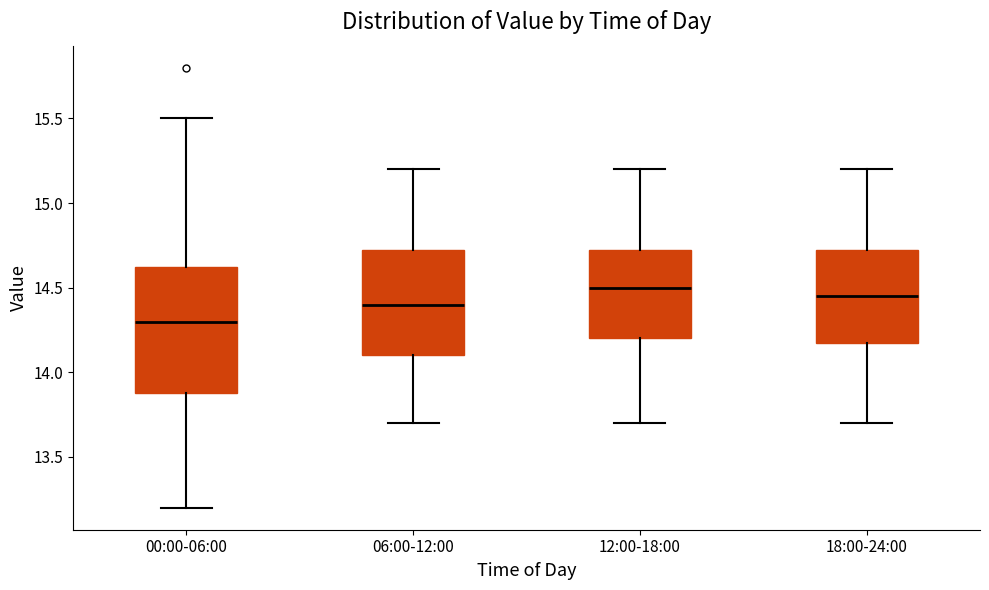

Reading left to right, read every box against the y-axis: the position of its median line, the range the box covers, and the ends of its whiskers. The values are not printed on the chart, so give them approximately, as read against the axis.

00:00-06:00: median 14.30, box 13.90 to 14.65, whiskers 13.20 to 15.50
06:00-12:00: median 14.40, box 14.10 to 14.75, whiskers 13.70 to 15.20
12:00-18:00: median 14.50, box 14.20 to 14.75, whiskers 13.70 to 15.20
18:00-24:00: median 14.45, box 14.20 to 14.75, whiskers 13.70 to 15.20